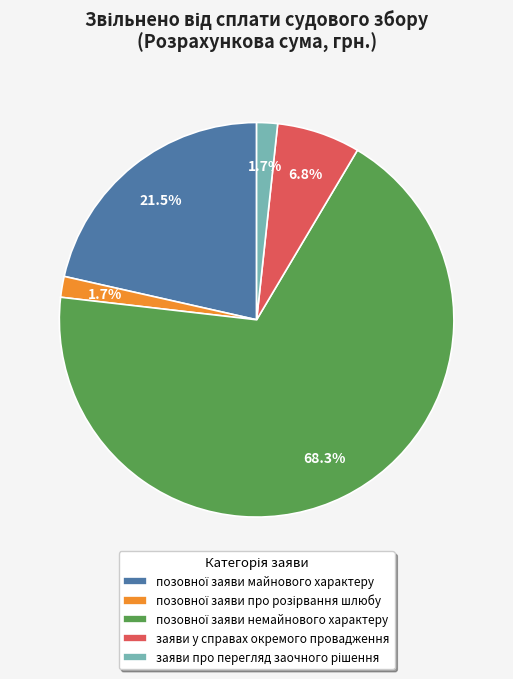

Does any single category account for the majority?

Yes